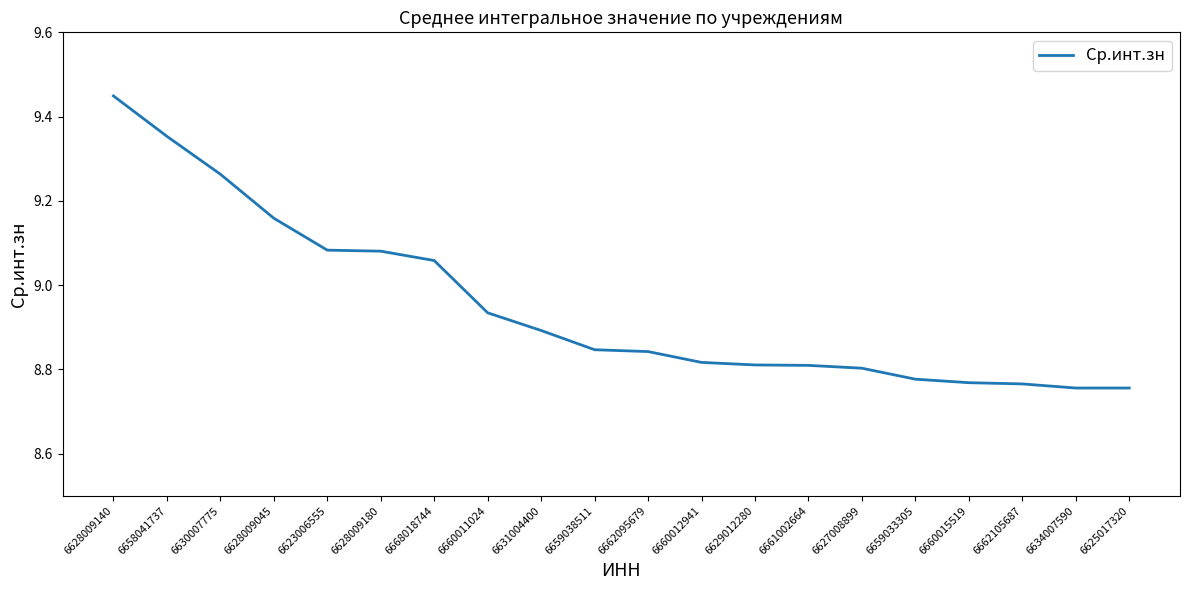

The chart shows a value of 2.3 at 6660011024. True or false?

False